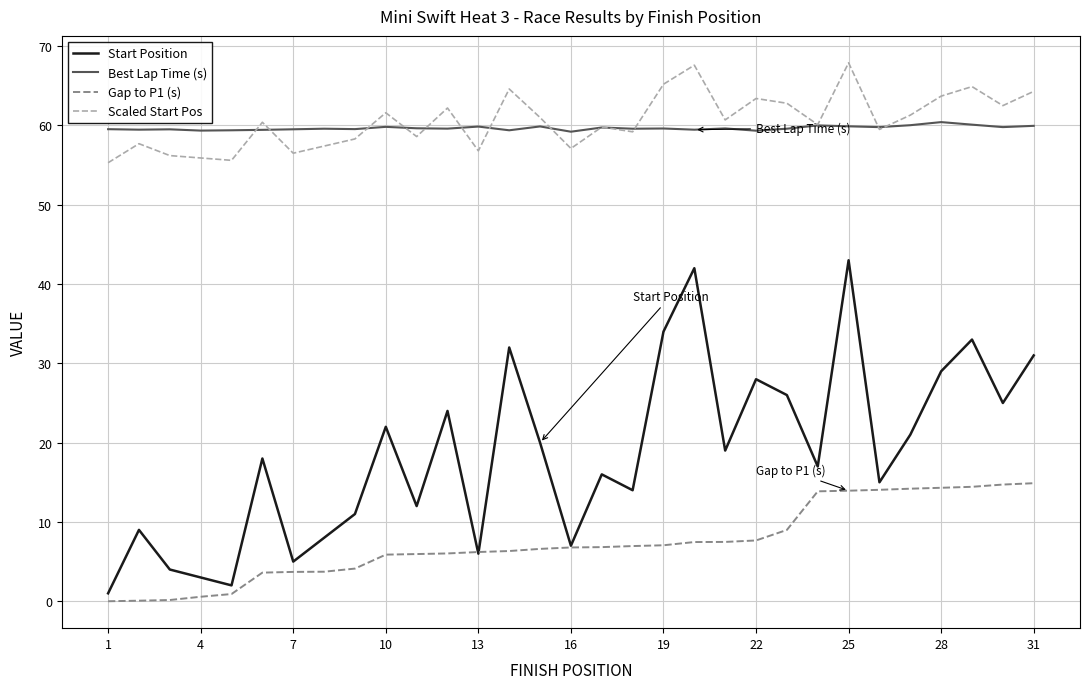

Which series has the largest range (max minus min)?

Start Position